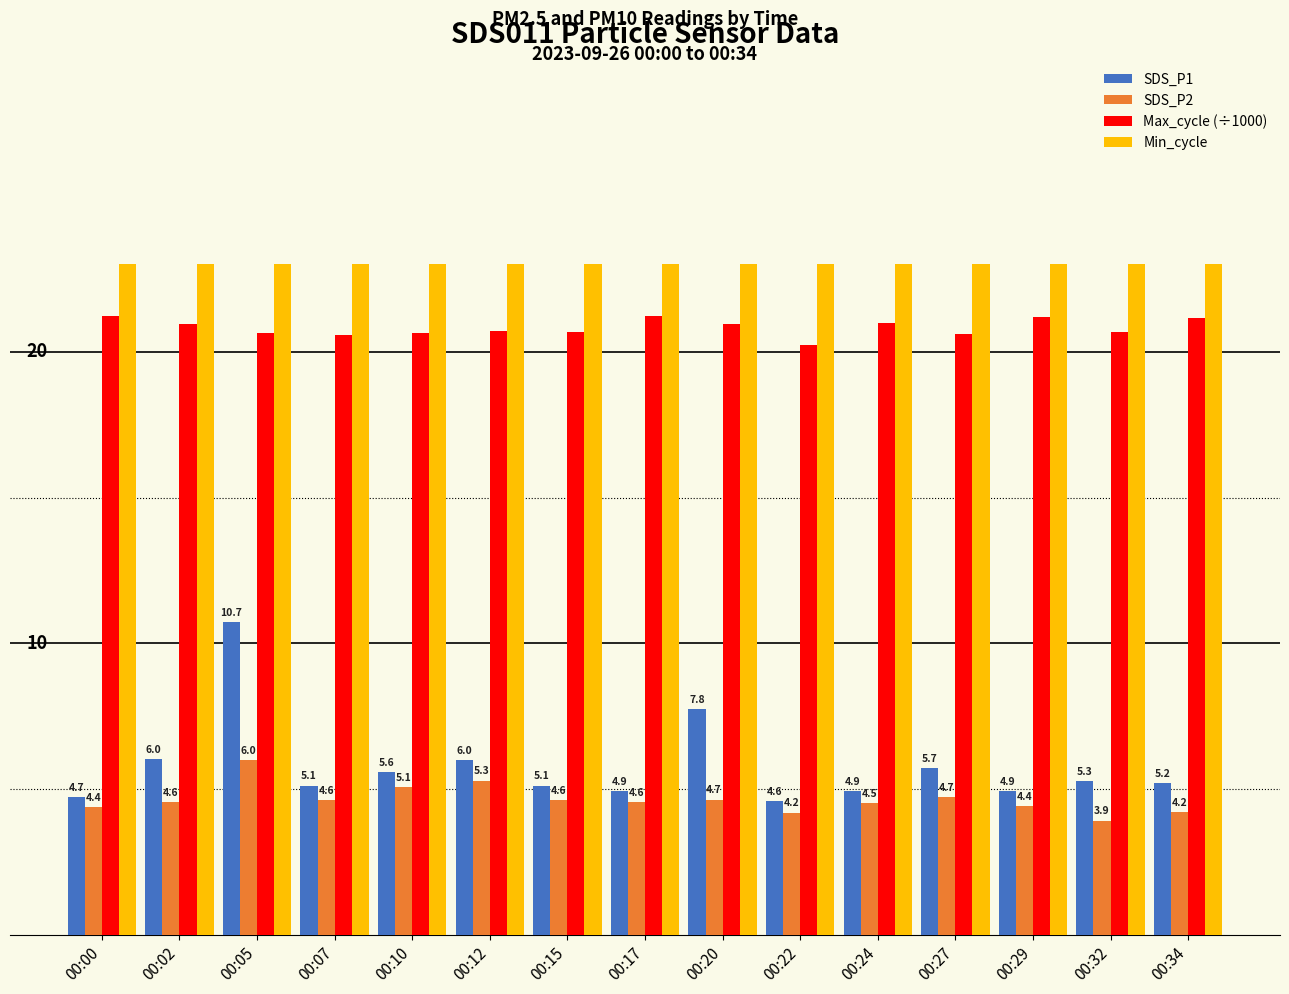

Where is SDS_P1 nearest to the value 7?

00:20